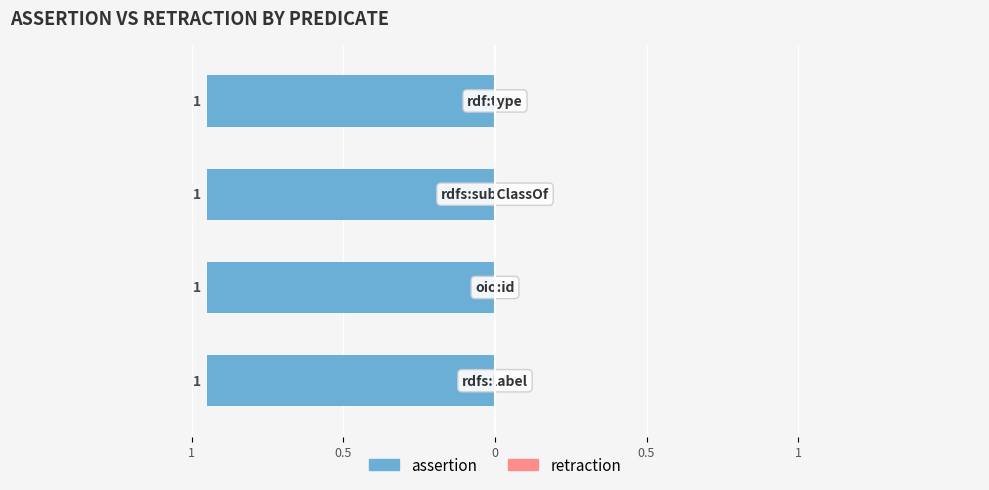

Is the value of assertion at oio:id greater than the value of retraction at rdfs:subClassOf?

Yes